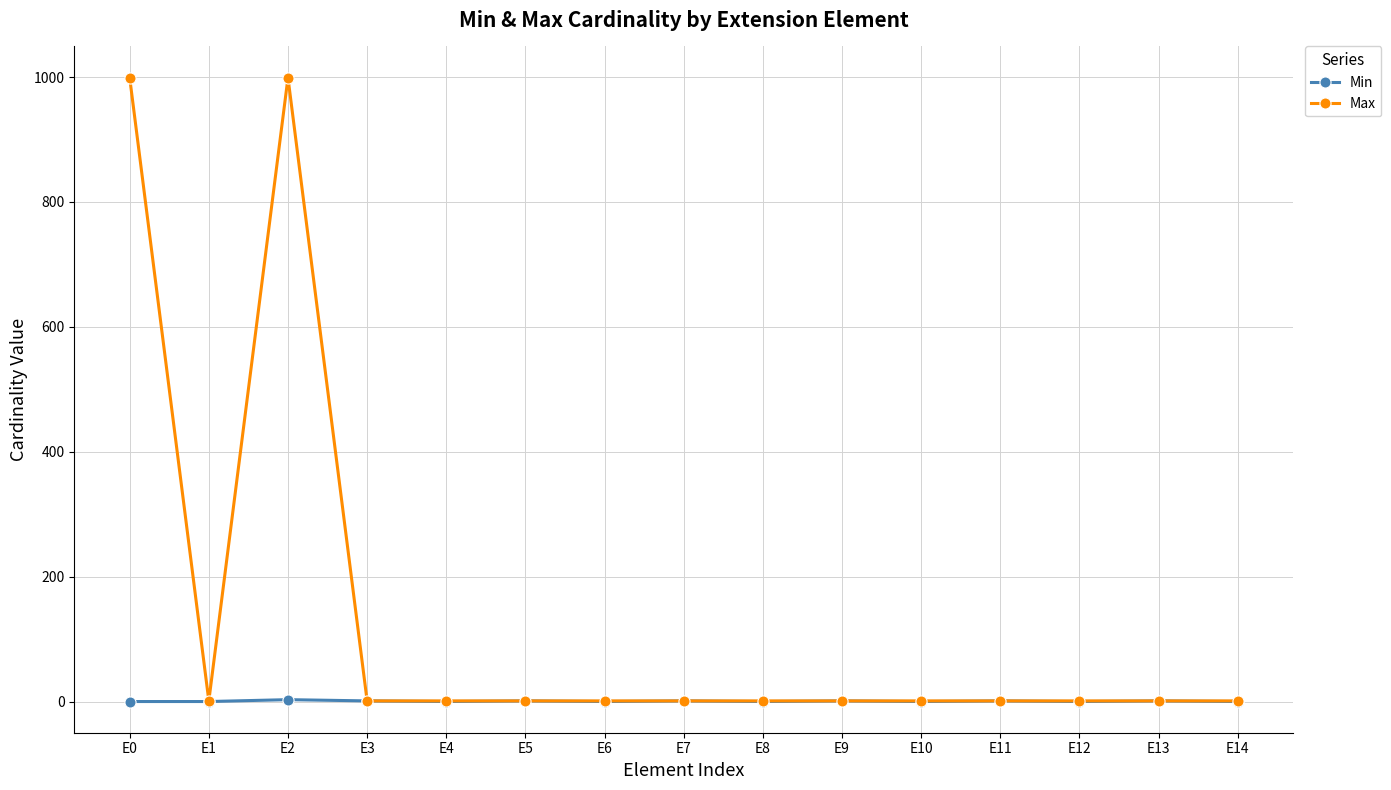

List the series in order of their overall mean, highest first.

Max, Min